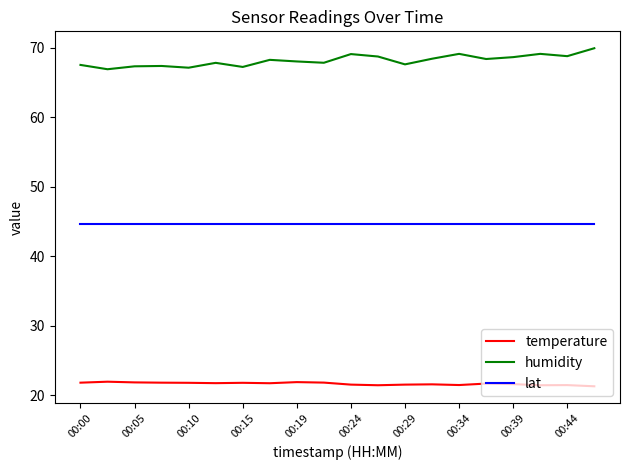

Rank the series by their average value, from highest to lowest.

humidity, lat, temperature